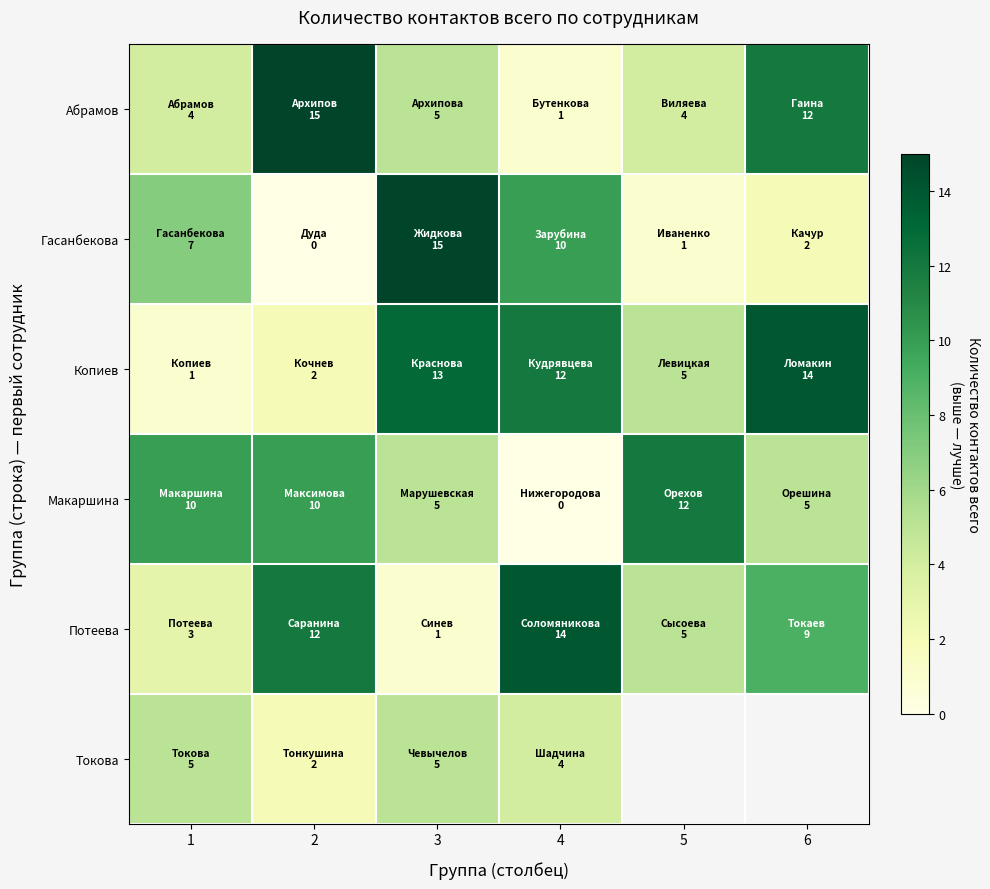

How many positive values does the Гасанбекова series have?

5